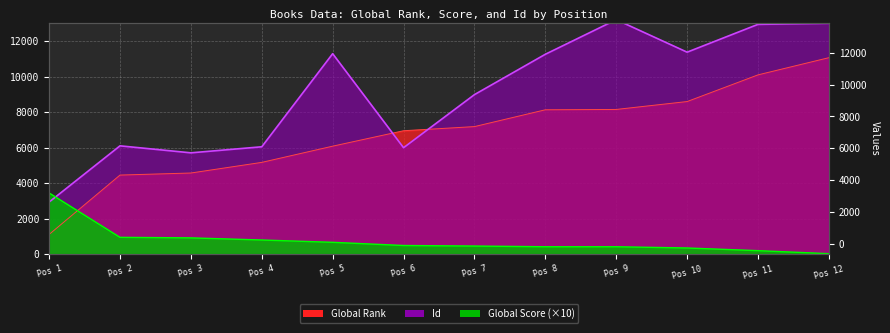

Reading right to left, what are all the values shown in this chart?

Global Rank: 11062	10093	8590	8145	8126	7179	6946	6076	5163	4564	4448	1103
Global Score: 20	190	340	410	410	450	480	660	790	910	940	3440
Id: 12999	12939	11372	13202	11254	8980	5989	11286	6042	5701	6095	2927